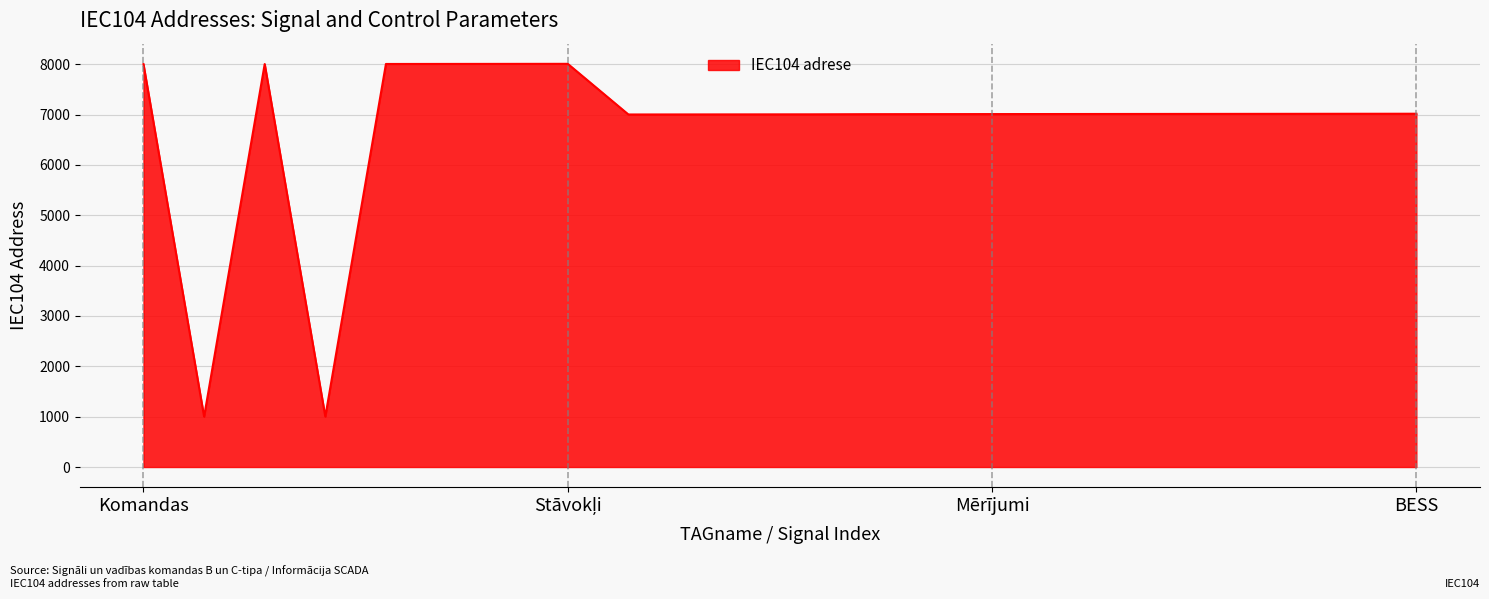

What is the maximum value shown in the chart?

8007